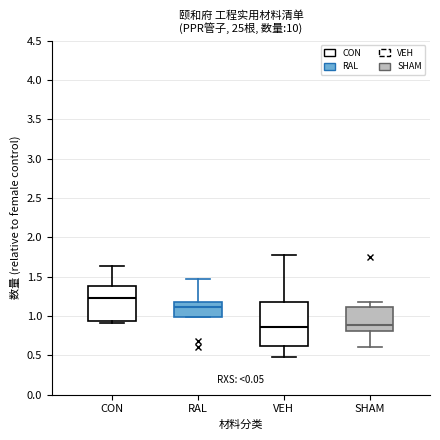

Reading left to right, read every box against the y-axis: the position of its median line, the range the box covers, and the ends of its whiskers. The values are not printed on the chart, so give them approximately, as read against the axis.

CON: median 1.25, box 0.95 to 1.40, whiskers 0.90 to 1.65
RAL: median 1.10, box 1.00 to 1.20, whiskers 1.00 to 1.45
VEH: median 0.85, box 0.60 to 1.20, whiskers 0.50 to 1.80
SHAM: median 0.90, box 0.80 to 1.10, whiskers 0.60 to 1.20